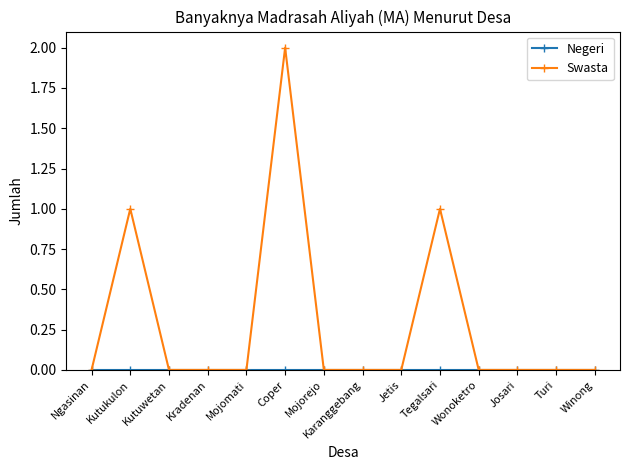

Which category has the highest value across all series?

Coper